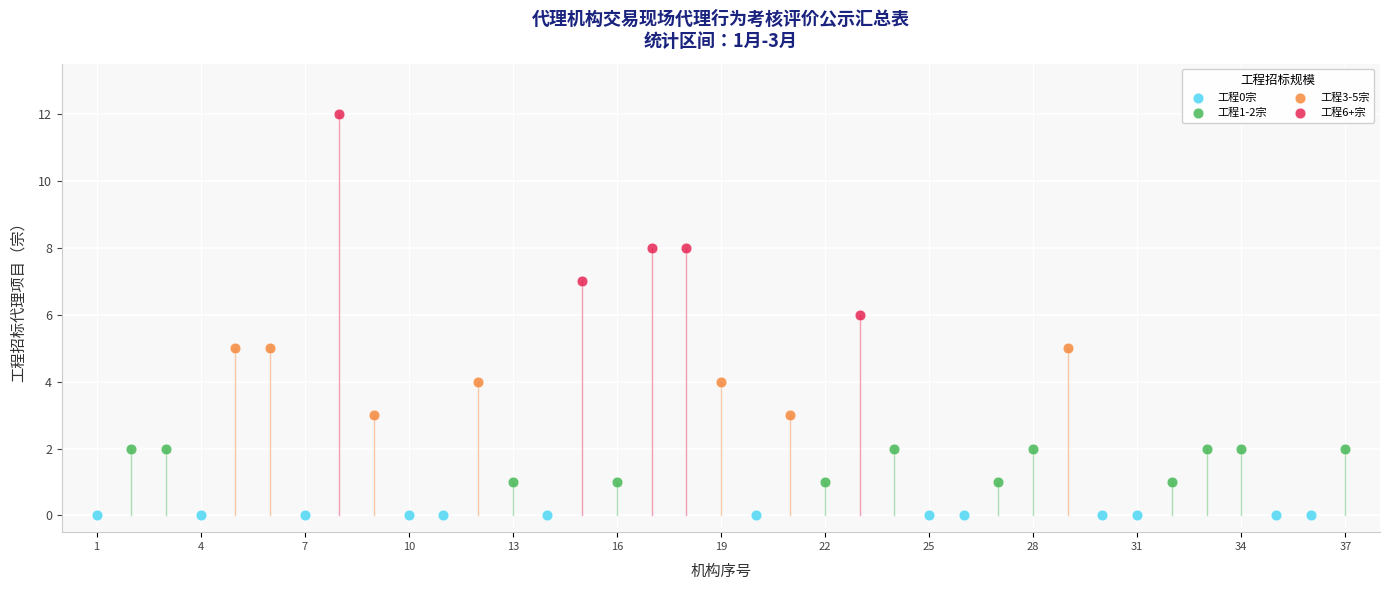

Which series reaches the maximum Y coordinate?

工程6+宗